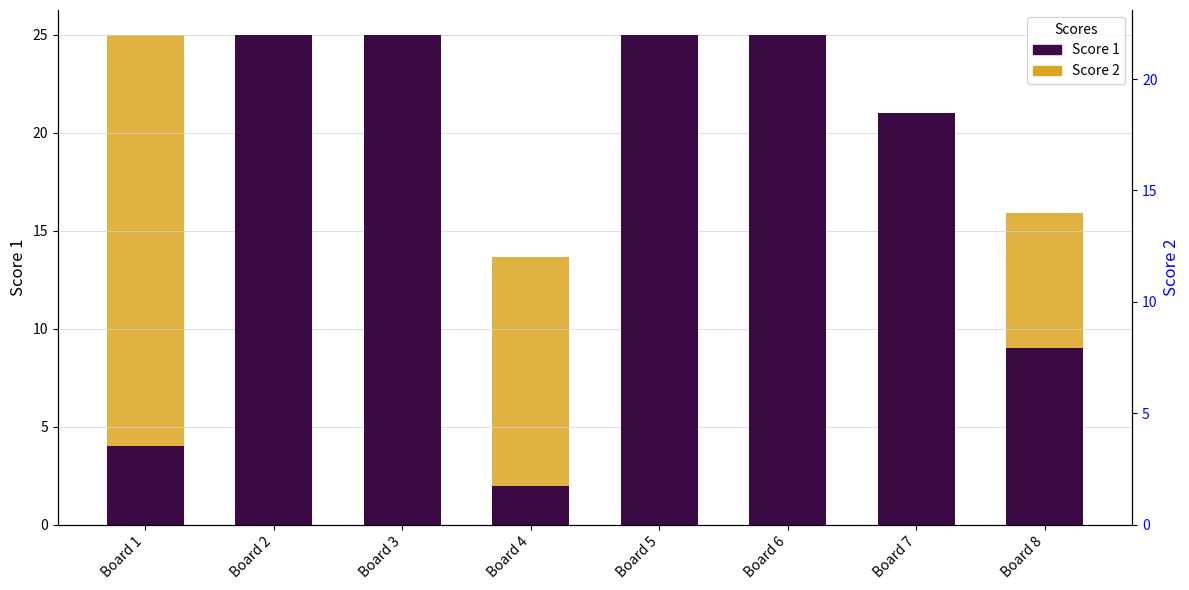

At how many categories does at least one series exceed 17?

6